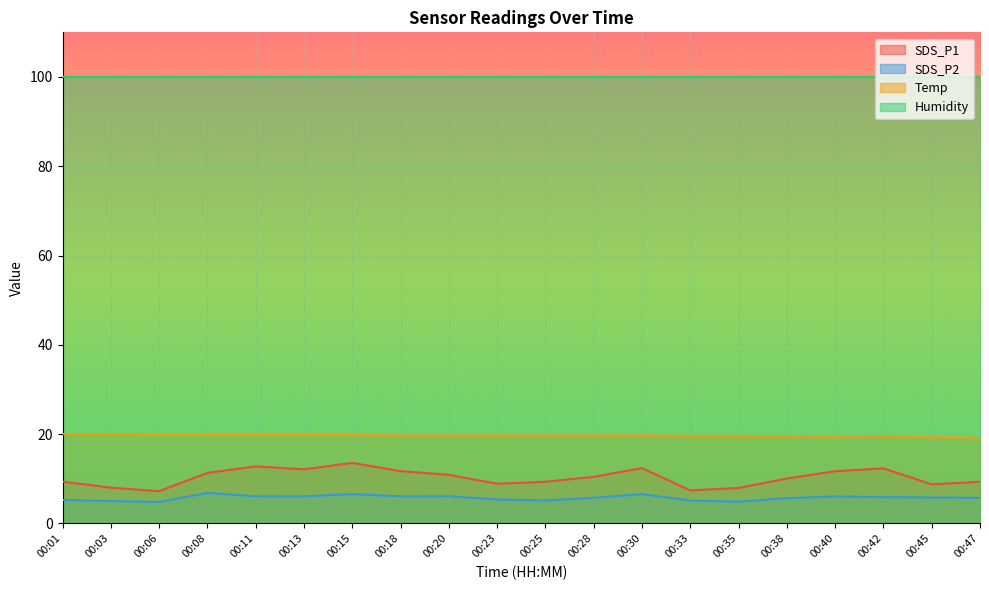

Which category has the lowest value across all series?

00:06